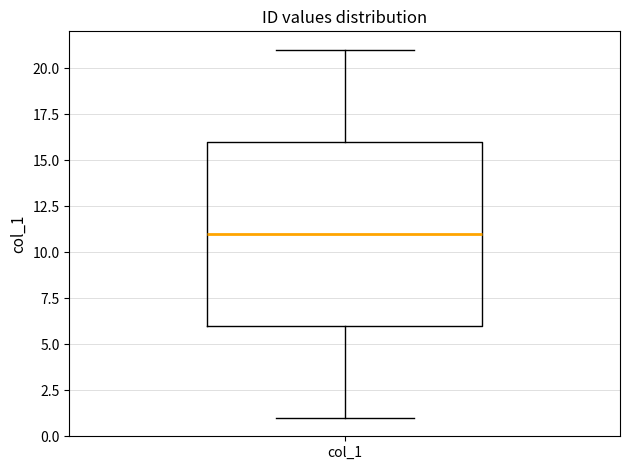

Where does the lower whisker of the box for col_1 end on the y-axis? The values are not printed on the chart, so give them approximately, as read against the axis.

1